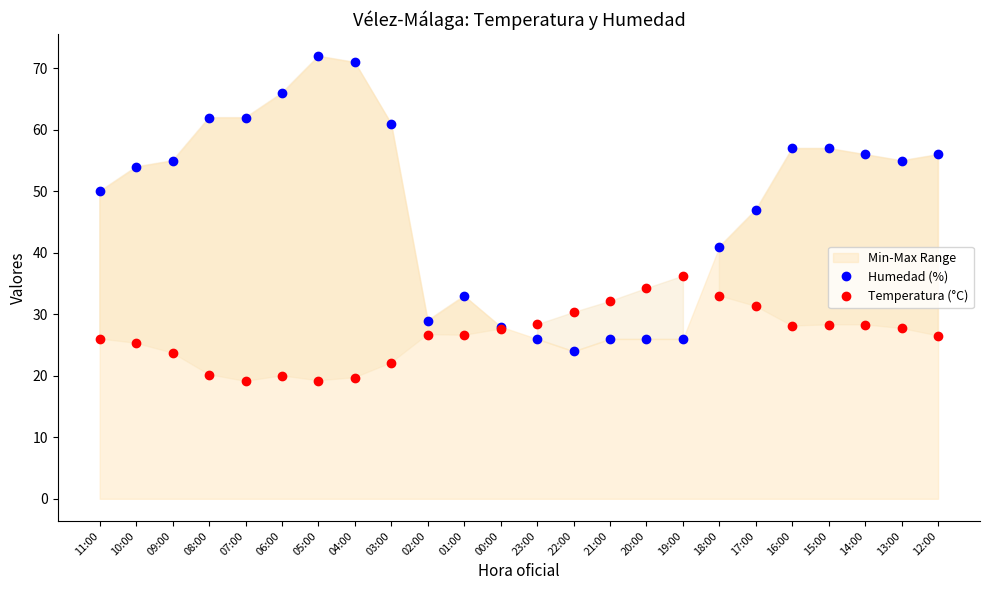

Between 01:00 and 22:00, which is larger?

01:00